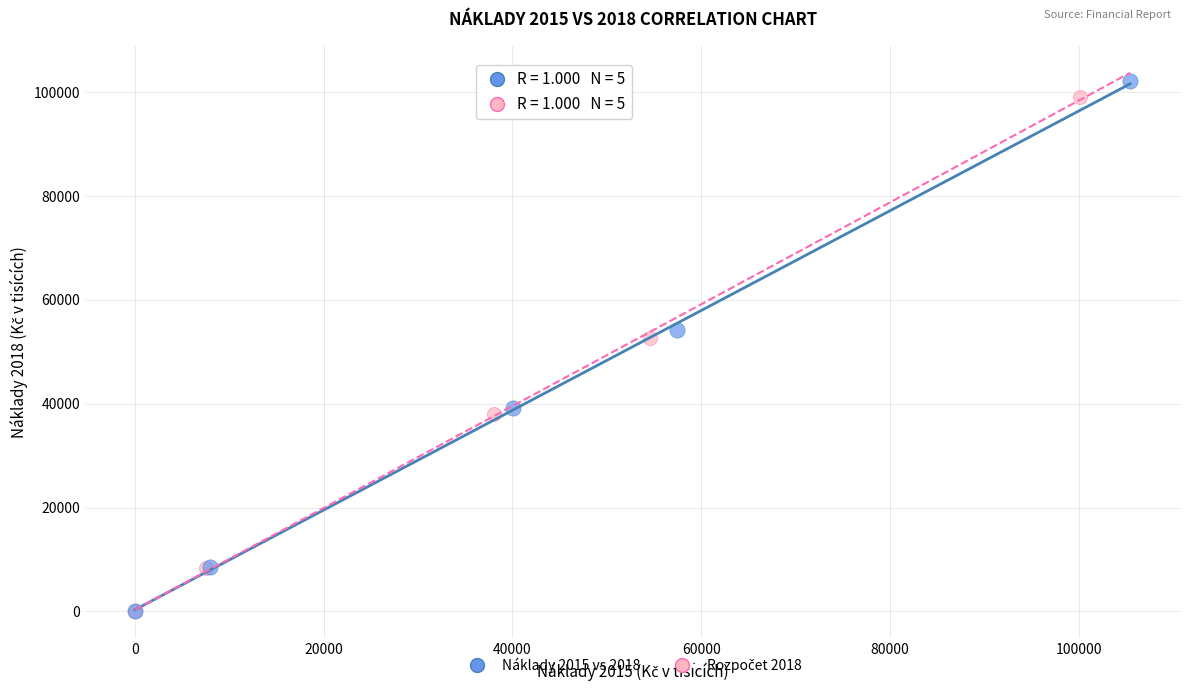

Which series has the widest spread of Y values?

Náklady 2015 vs 2018